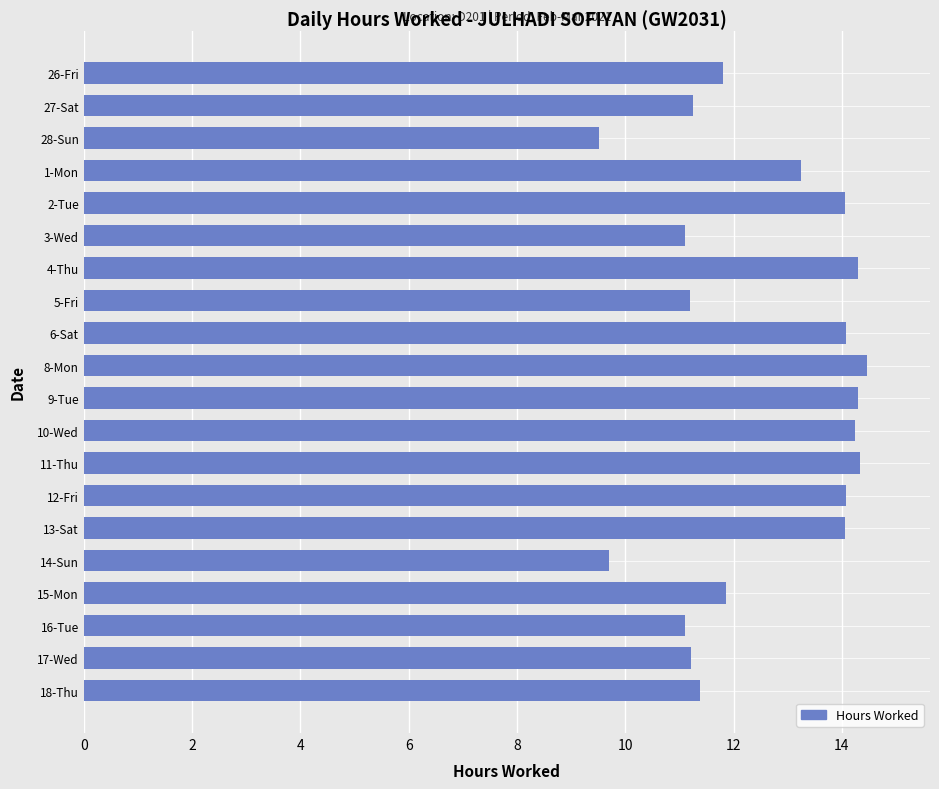

The value at 2-Tue is 3.1. True or false?

False